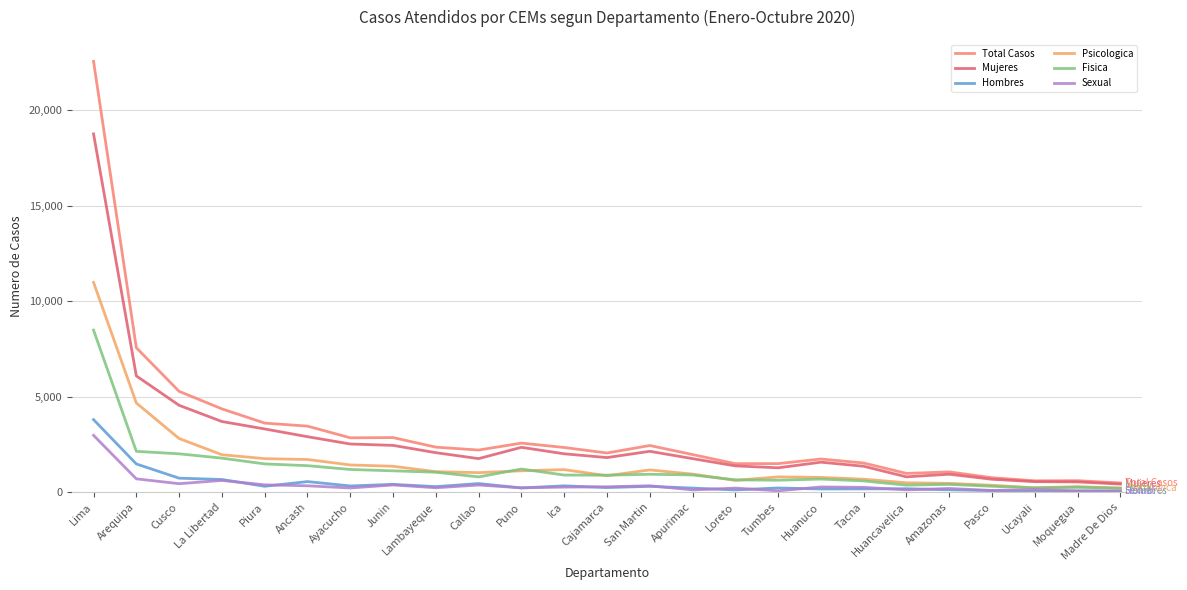

The Mujeres series shows 2267 at Tumbes. True or false?

False